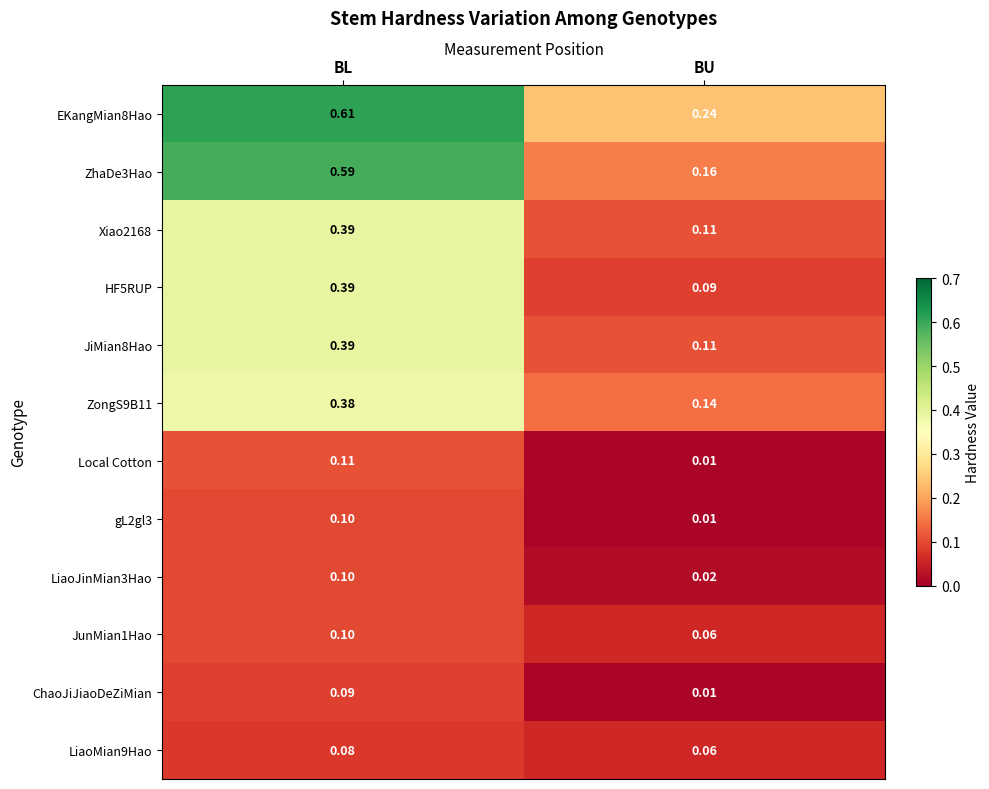

At which category is the sum across all series the highest?

BL